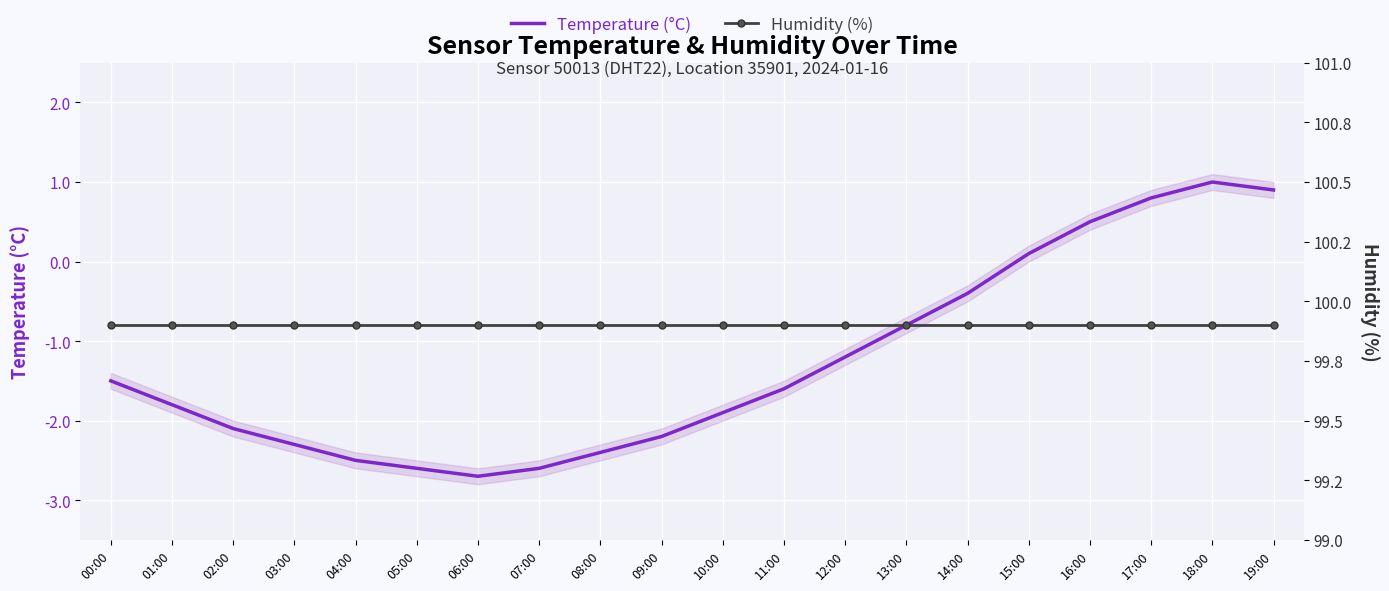

Where is Temperature (°C) nearest to the value 0?

15:00